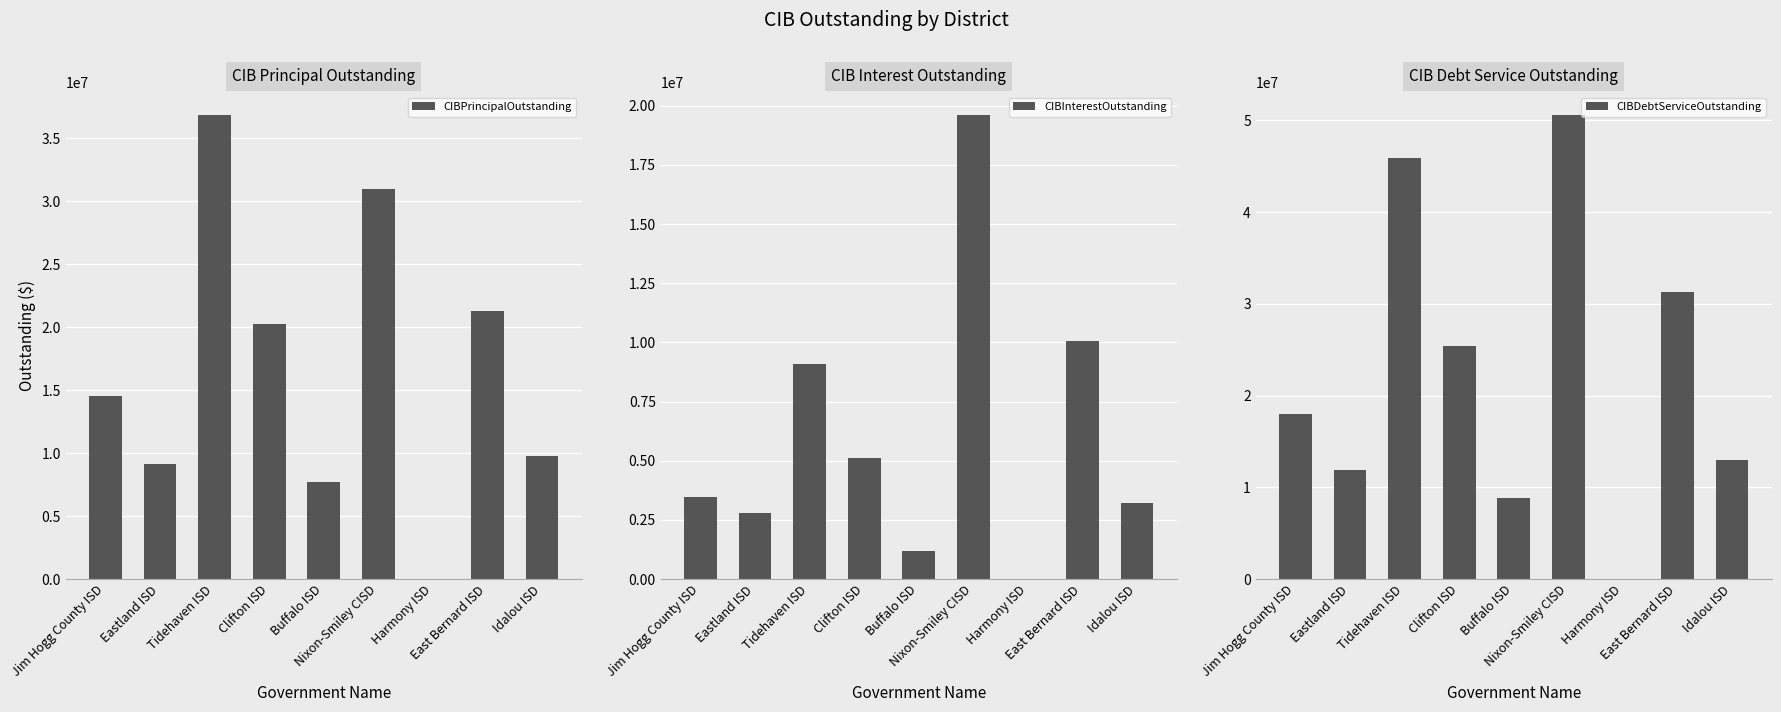

Is it true that CIBPrincipalOutstanding equals 0.0 at Harmony ISD?

True